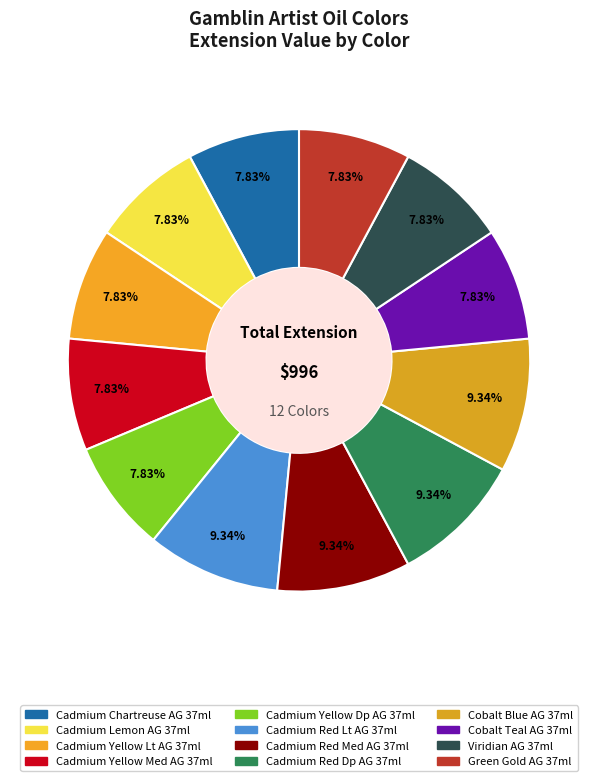

Rank the categories by value from lowest to highest.

Cadmium Chartreuse AG 37ml, Cadmium Lemon AG 37ml, Cadmium Yellow Lt AG 37ml, Cadmium Yellow Med AG 37ml, Cadmium Yellow Dp AG 37ml, Cobalt Teal AG 37ml, Viridian AG 37ml, Green Gold AG 37ml, Cadmium Red Lt AG 37ml, Cadmium Red Med AG 37ml, Cadmium Red Dp AG 37ml, Cobalt Blue AG 37ml